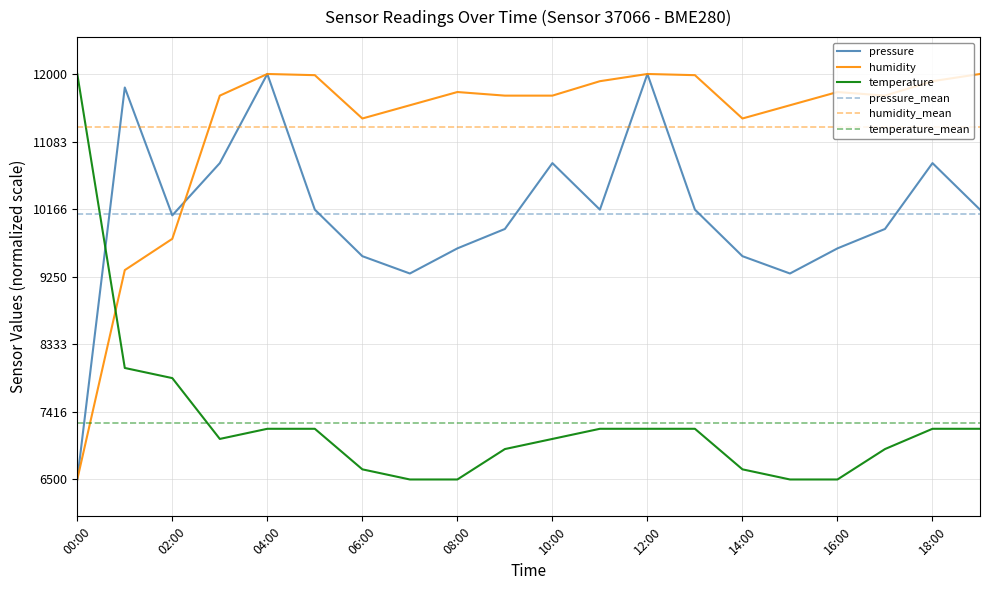

Rank the categories by humidity value from lowest to highest.

00:00, 01:00, 02:00, 06:00, 14:00, 07:00, 15:00, 03:00, 09:00, 10:00, 17:00, 08:00, 16:00, 11:00, 18:00, 05:00, 13:00, 04:00, 12:00, 19:00